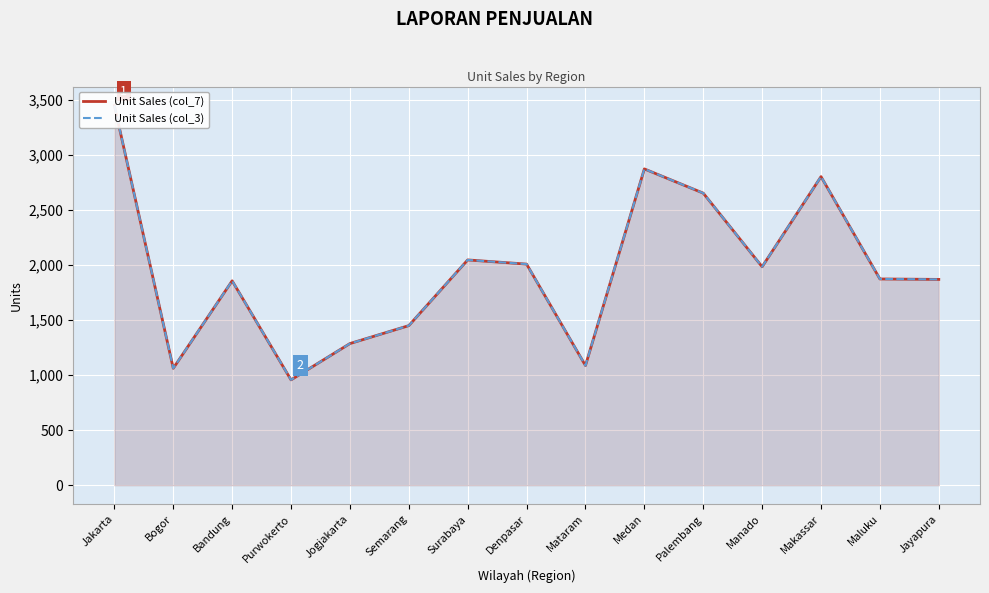

Read the Unit Sales (col_3) value at Makassar, to the nearest 100.

2800